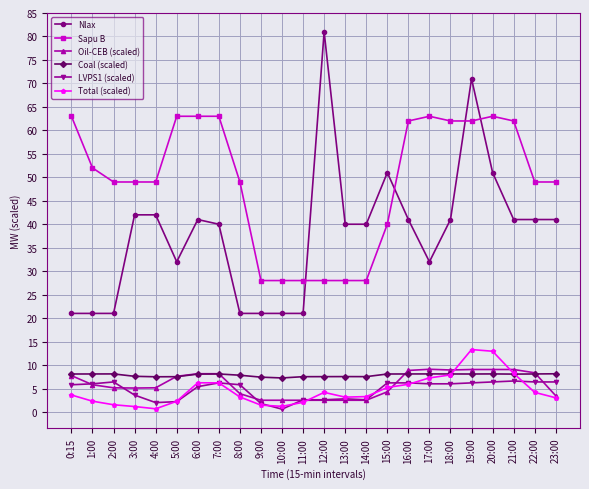

True or false: LVPS1 (scaled) has more than 1 points higher than both neighbors.

True